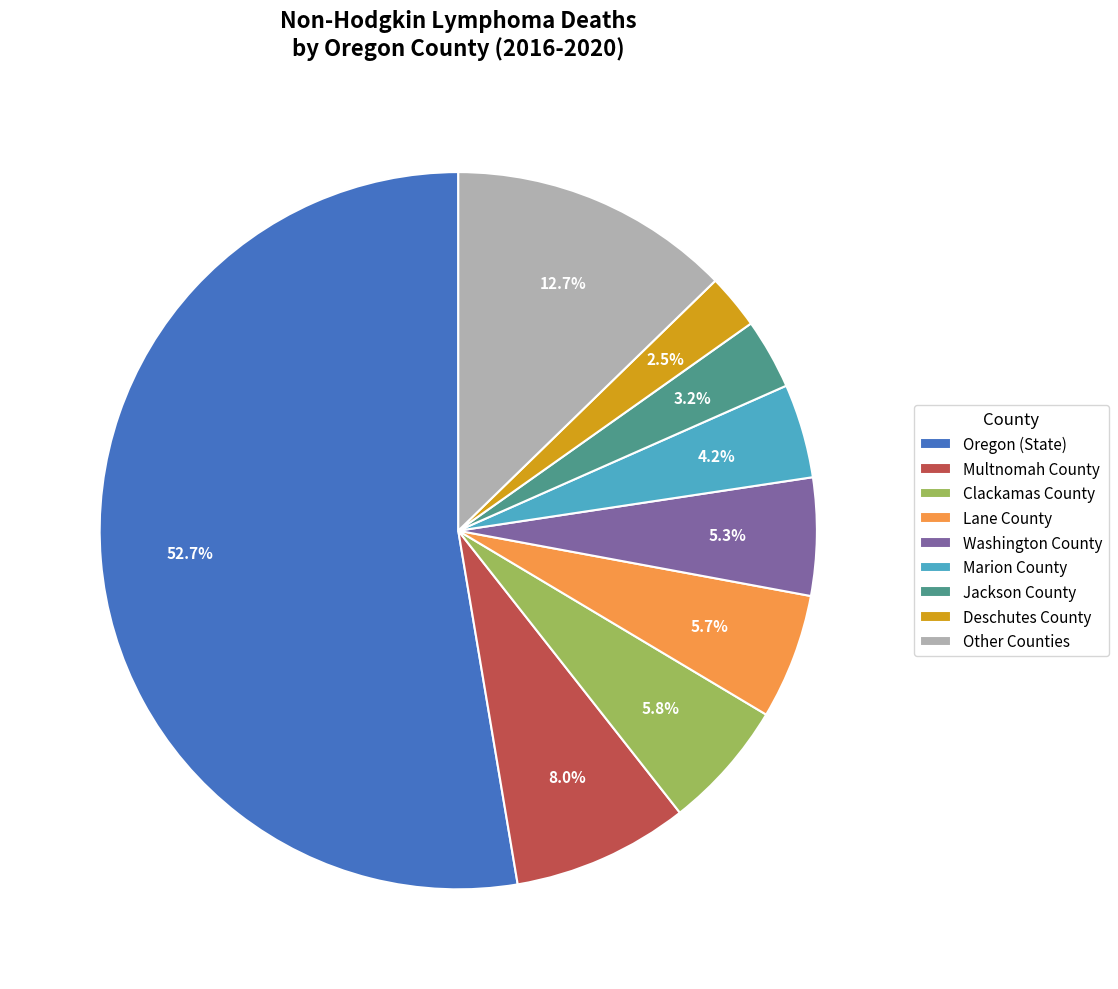

How many slices are in this pie chart?

9